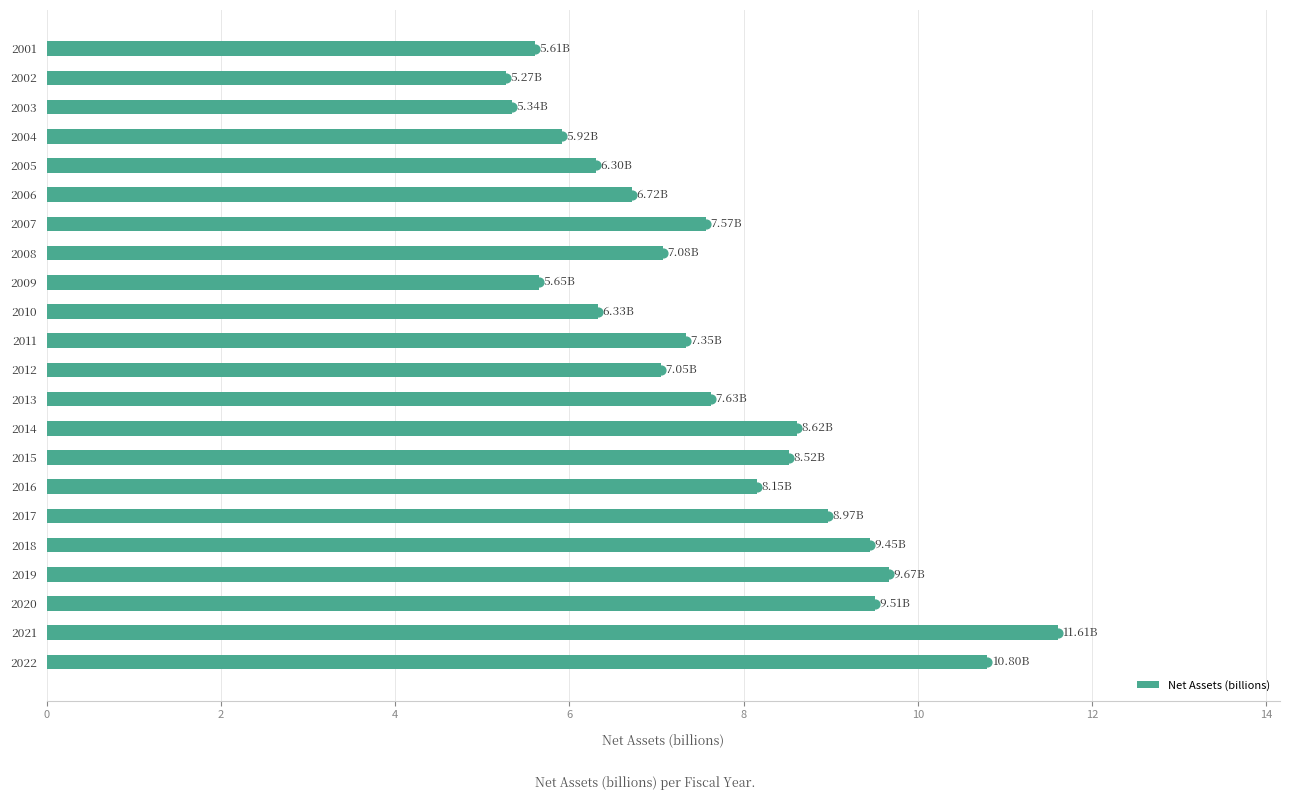

What is the sum of the Net Assets (billions) values at 2015 and 2013?

16.1